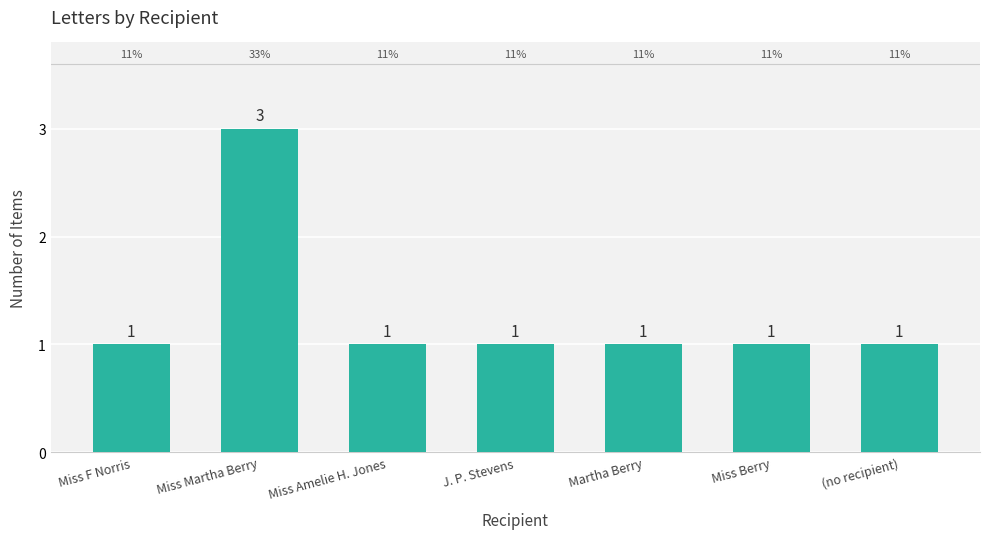

At which category does the chart reach its peak across all series?

Miss Martha Berry